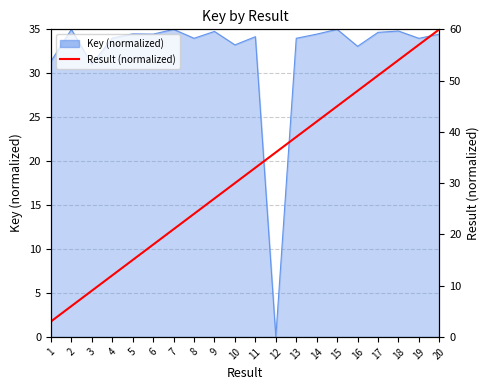

Reading left to right, list all the values displayed in this chart.

1=3	2=6	3=9	4=12	5=15	6=18	7=21	8=24	9=27	10=30	11=33	12=36	13=39	14=42	15=45	16=48	17=51	18=54	19=57	20=60